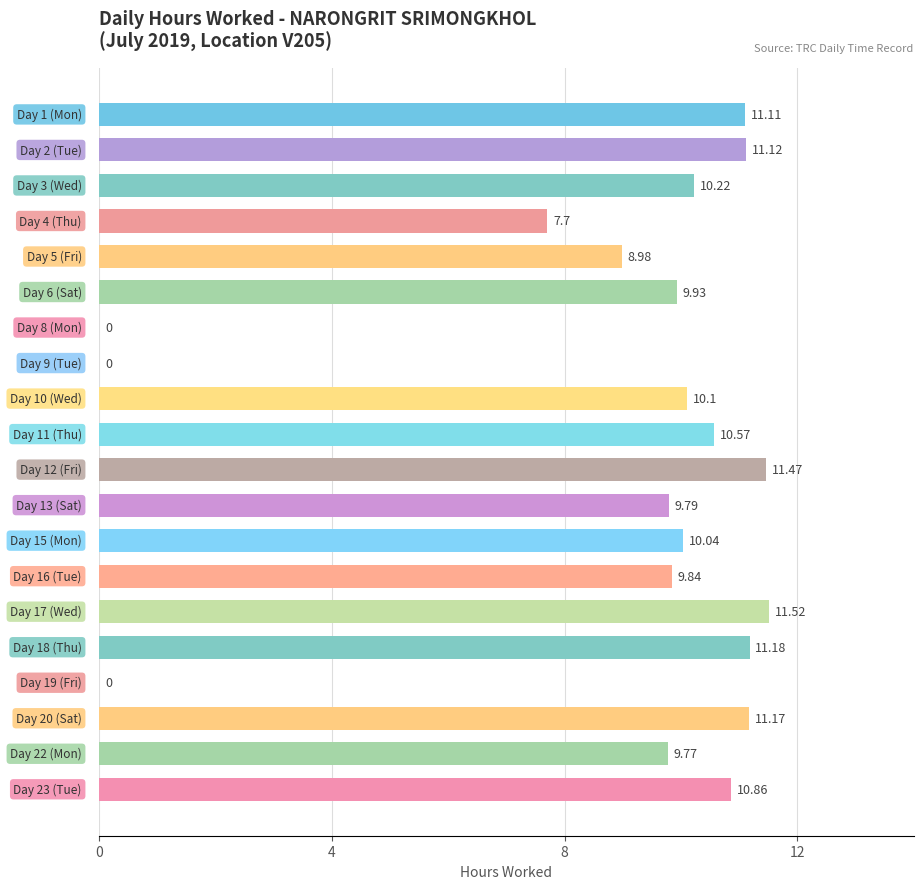

What is the sum of all values?

175.4